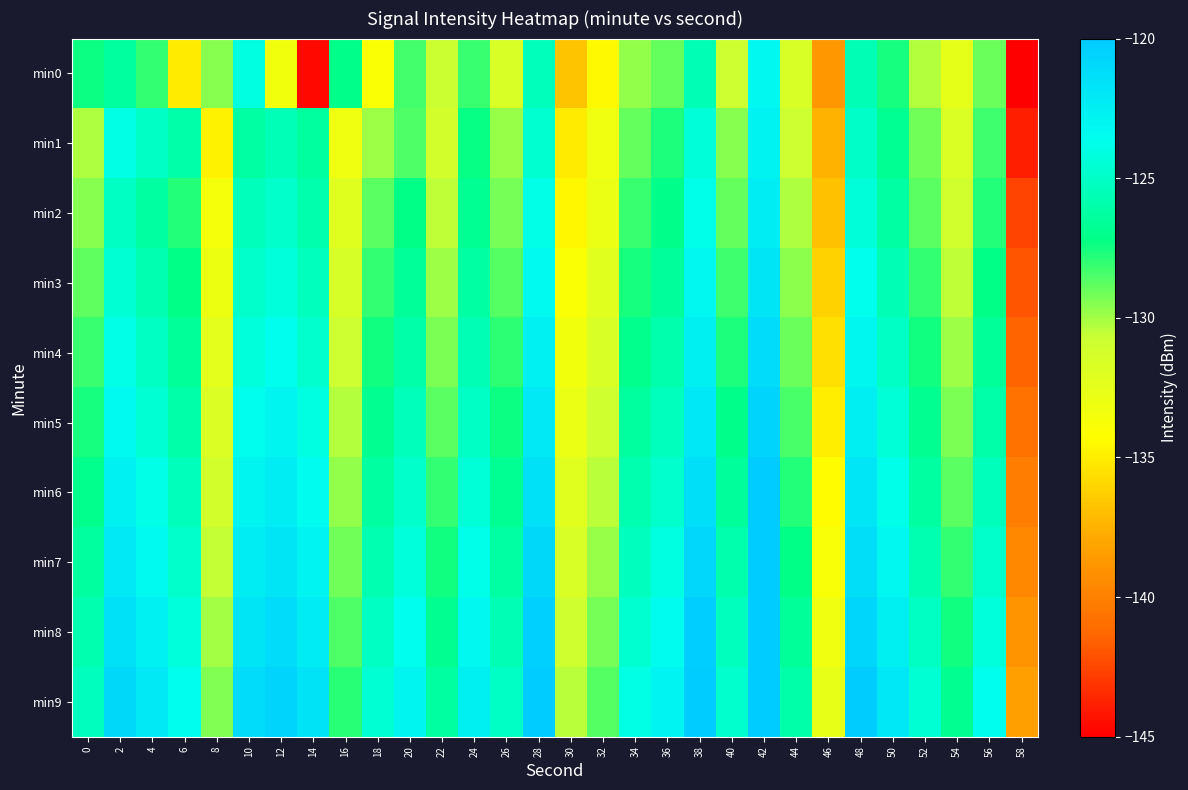

How many distinct data groups are displayed?

10